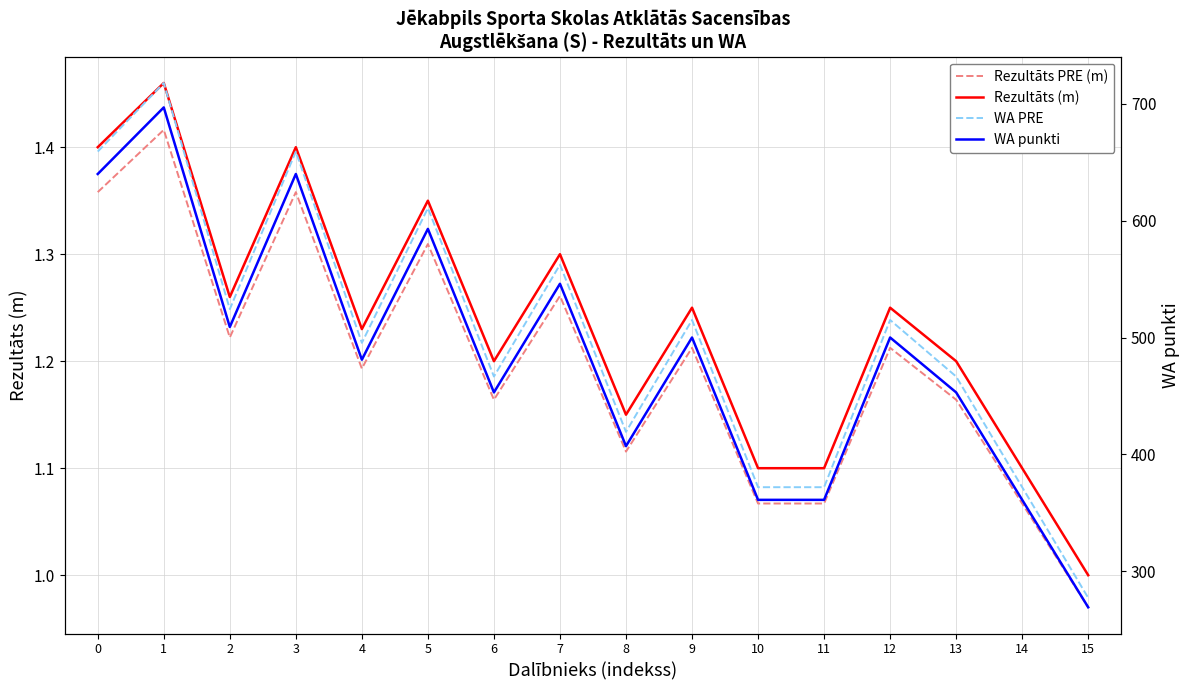

What is the difference between the maximum and minimum values in the Rezultāts PRE (m) series?

0.4